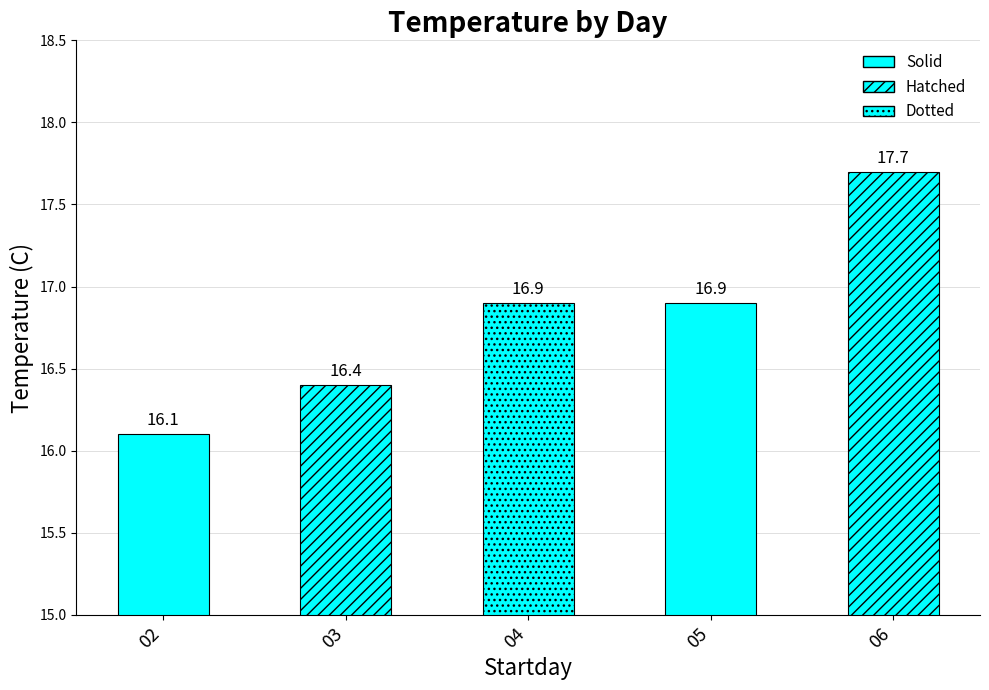

At which category does the chart reach its peak across all series?

06